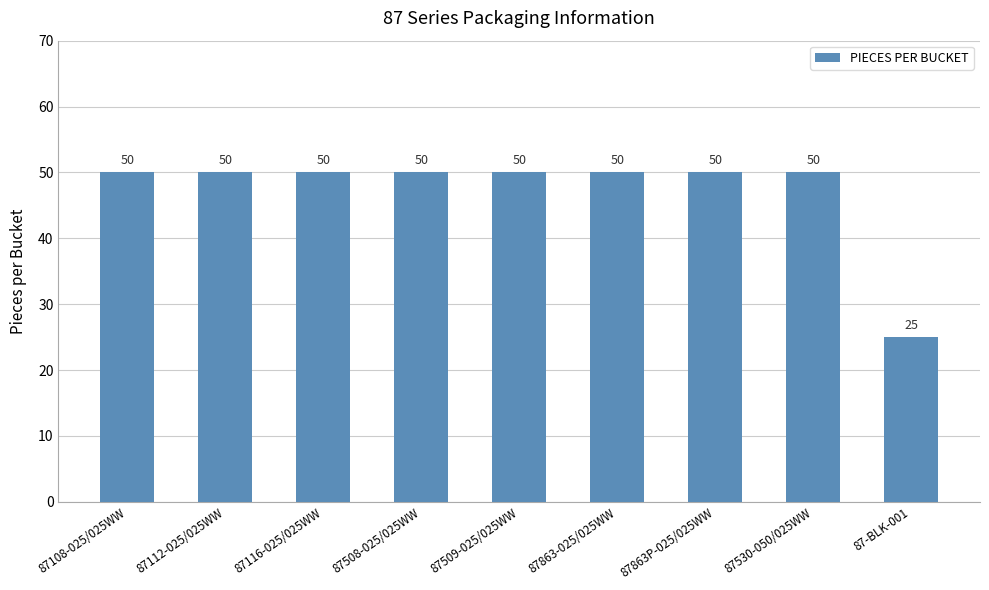

The chart shows a value of 50 at 87509-025/025WW. True or false?

True